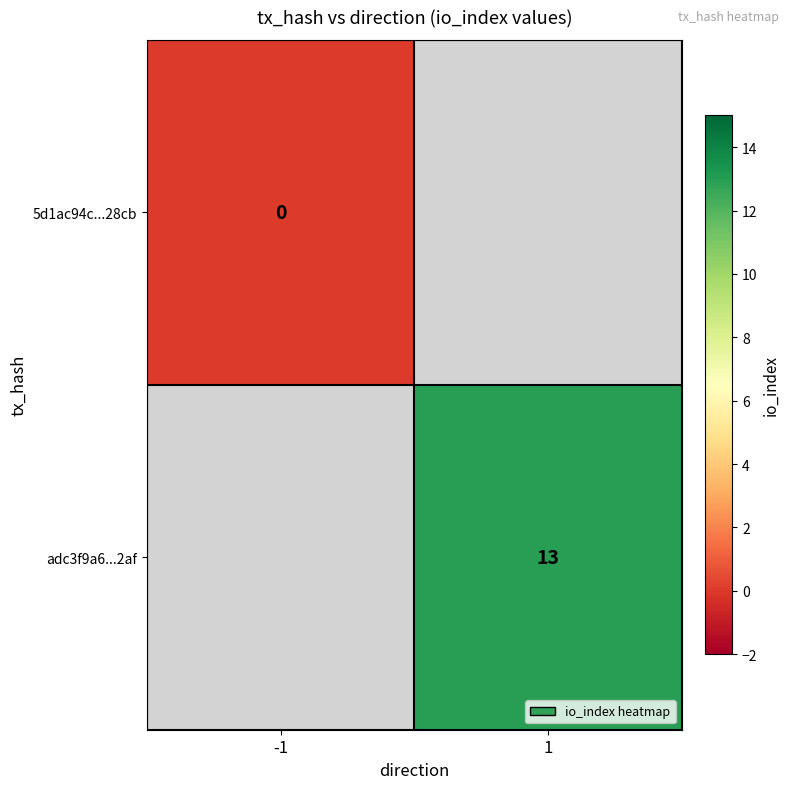

At how many categories does at least one series exceed 4?

1